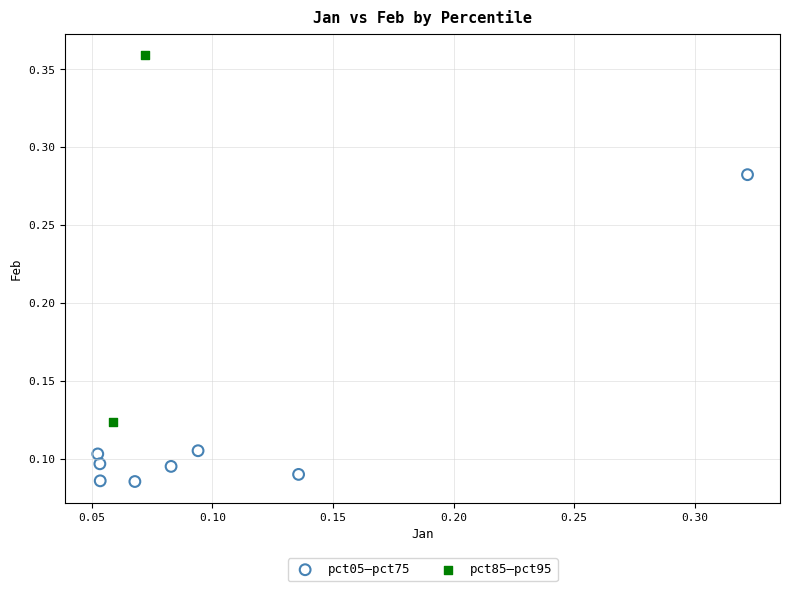

Which series has the largest Y range (max minus min)?

pct85–pct95